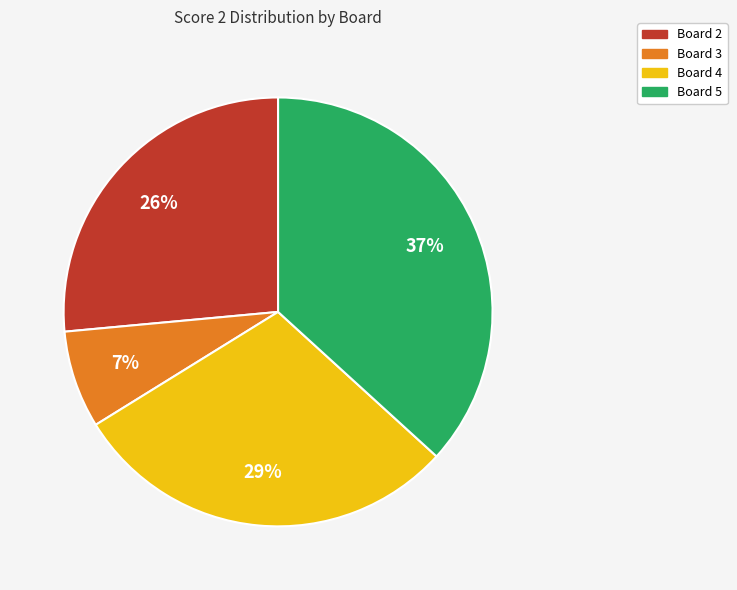

Does any single category account for the majority?

No